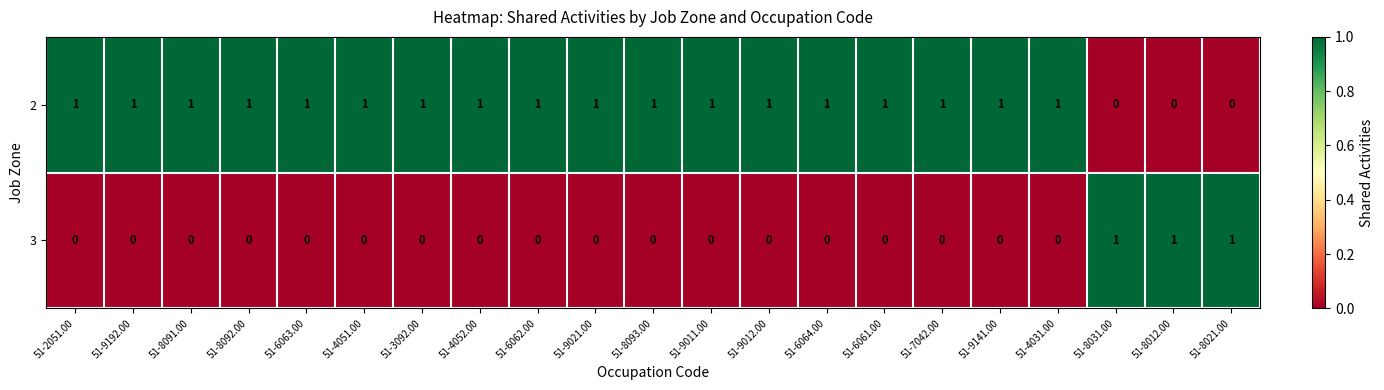

How many data points does each series have?

21